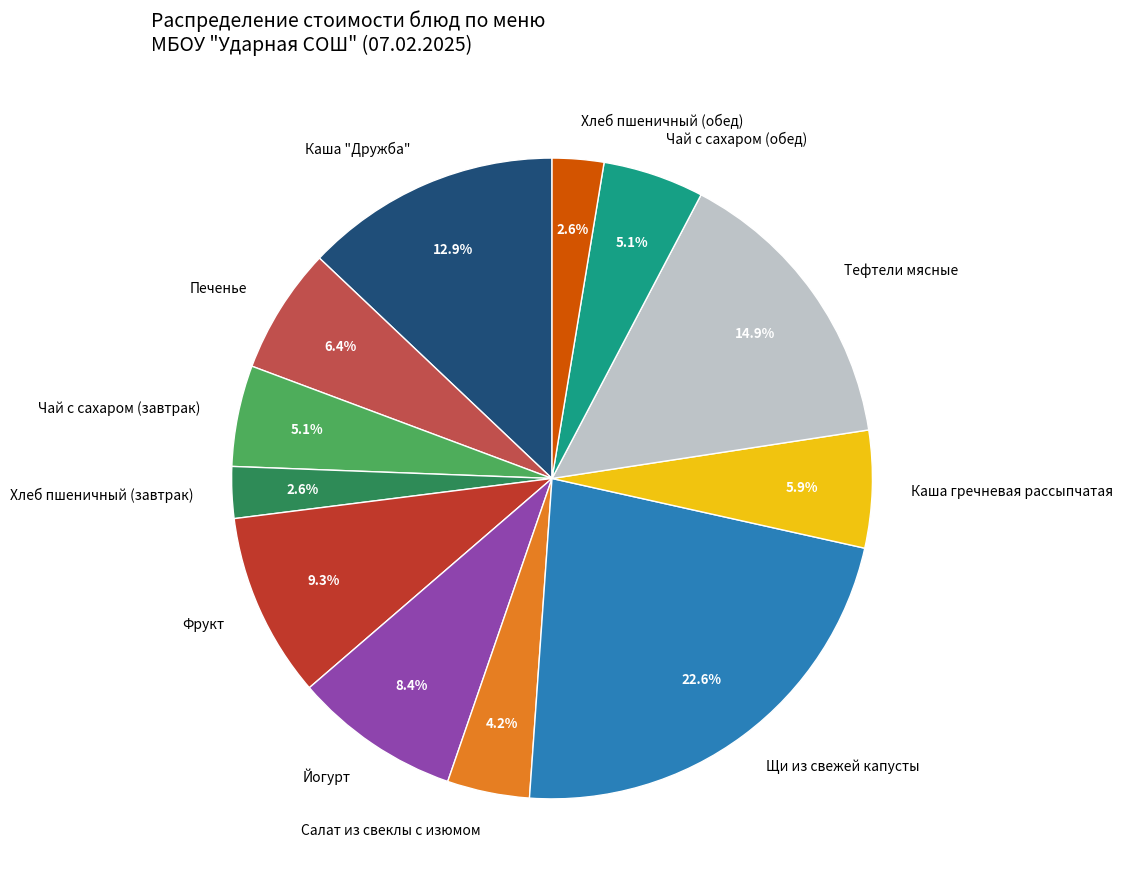

To the nearest percent, what portion does Тефтели мясные represent?

15%